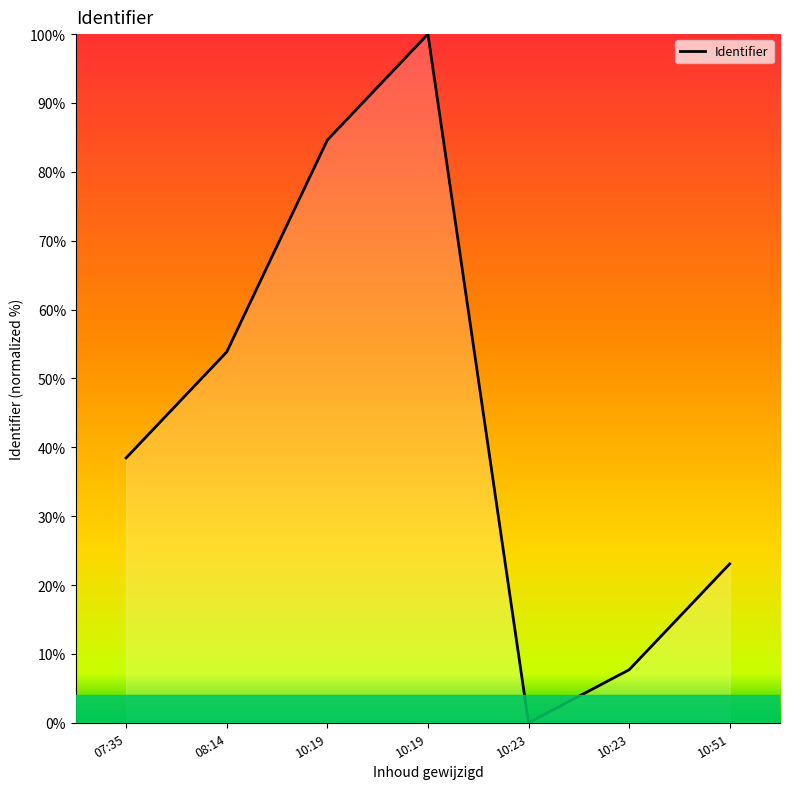

What is the greatest value displayed?

100.0